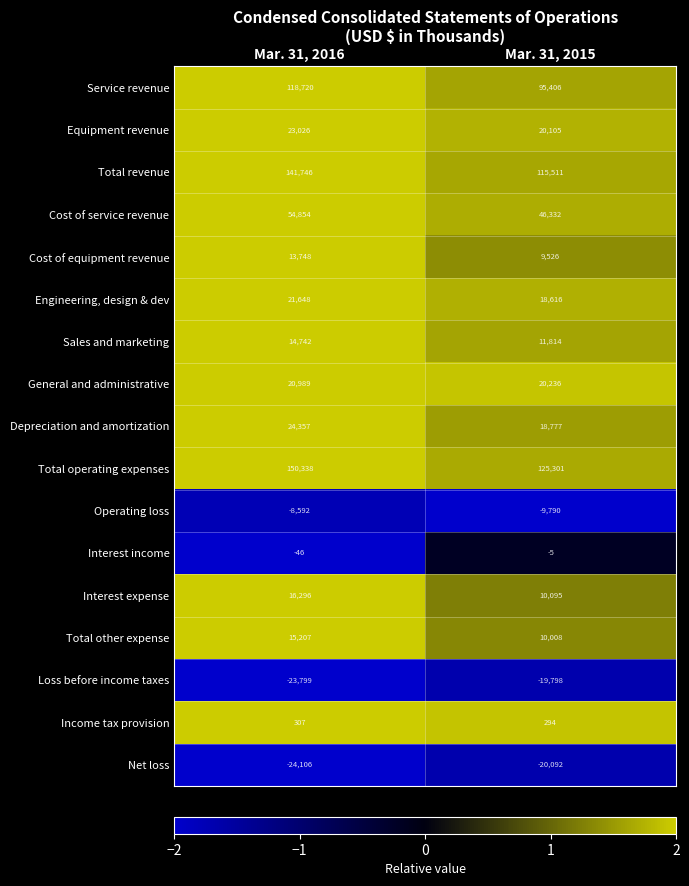

What is the spread (max minus min) of values at Mar. 31, 2016?

174444